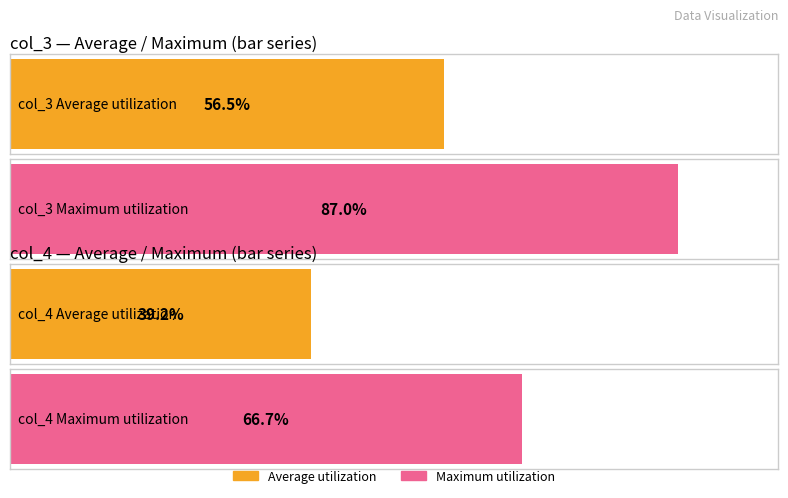

The value of col_3 at 1703000 is 157. True or false?

False